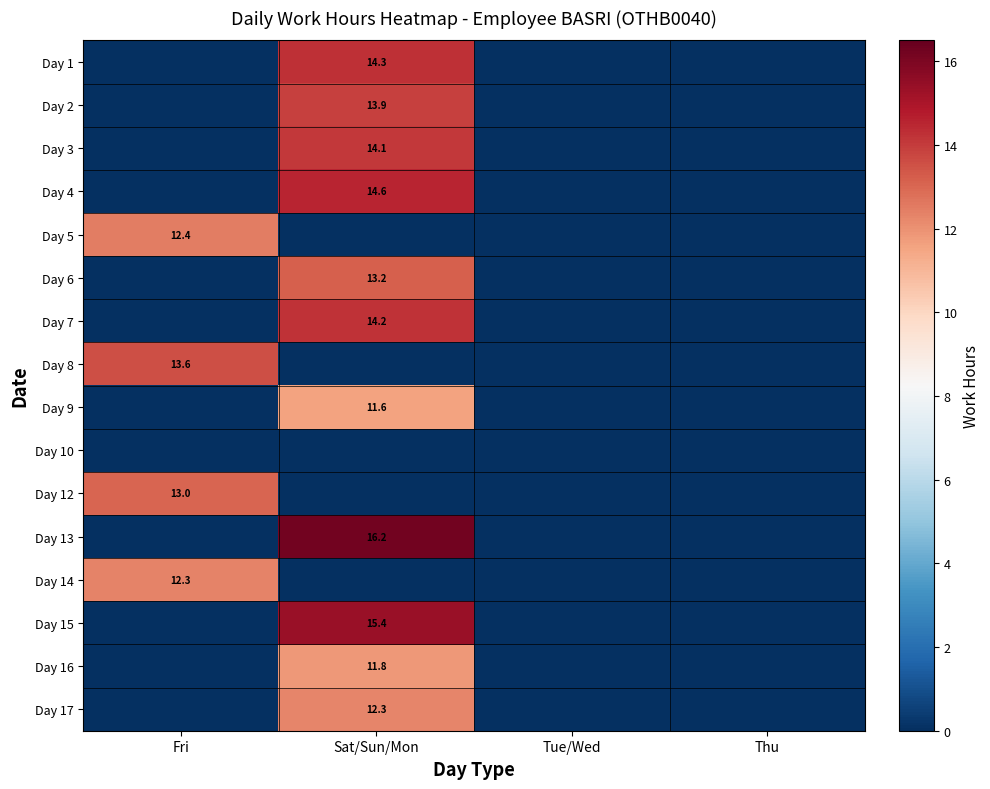

What is the spread (max minus min) of values at Fri?

13.6